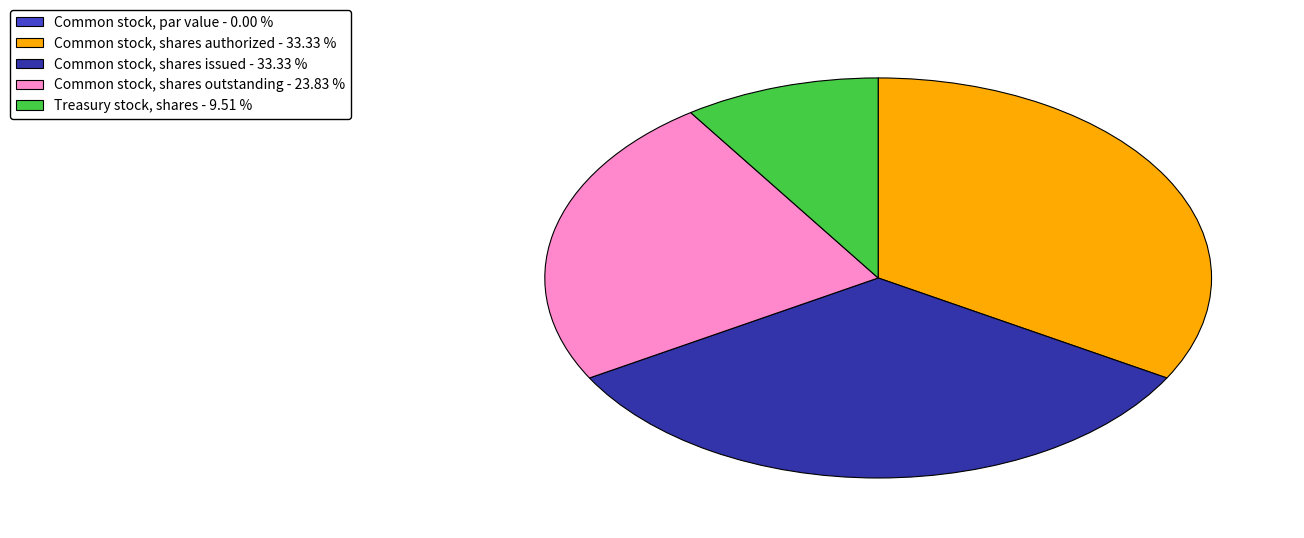

Is Common stock, shares authorized - 33.33 % the majority of the pie?

No